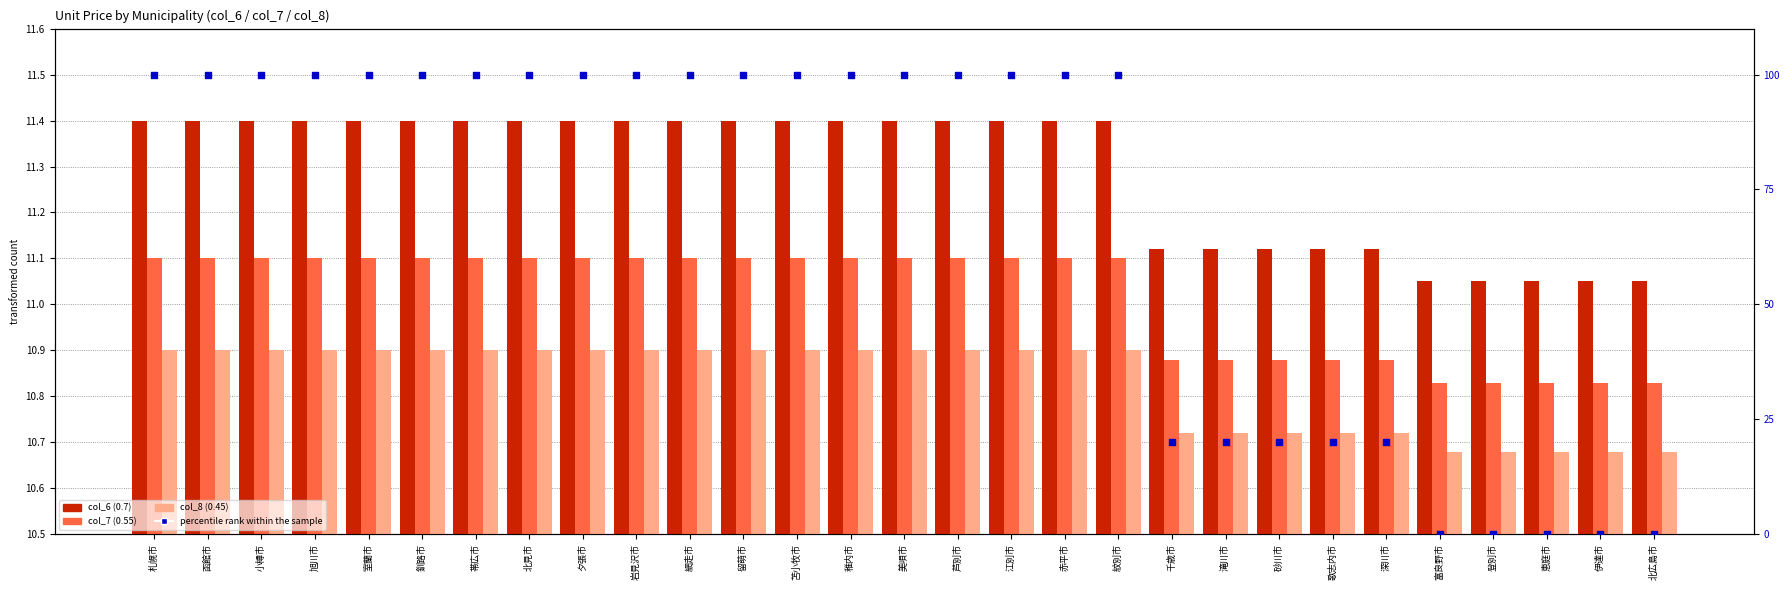

At which category is the sum across all series the highest?

札幌市